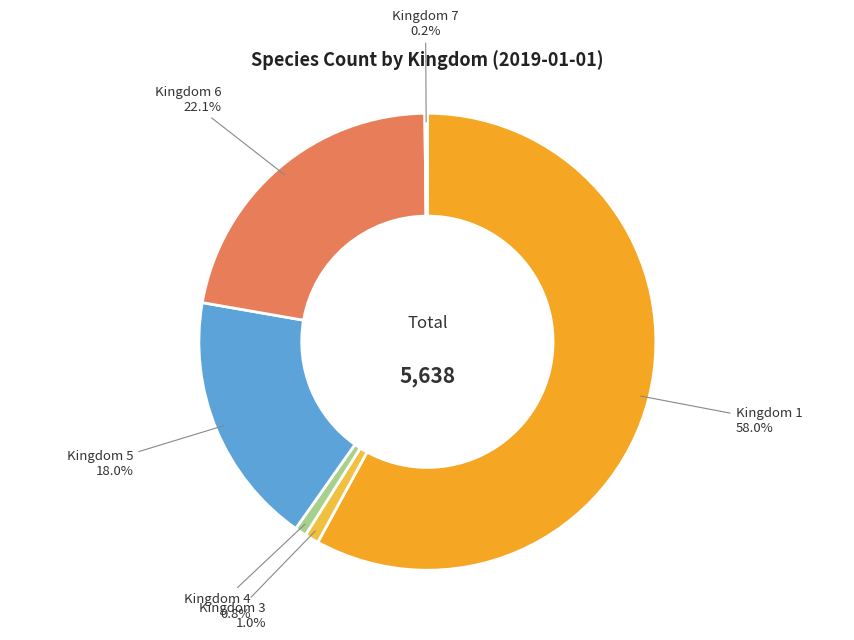

Which slice represents more than half of the pie?

Kingdom 1